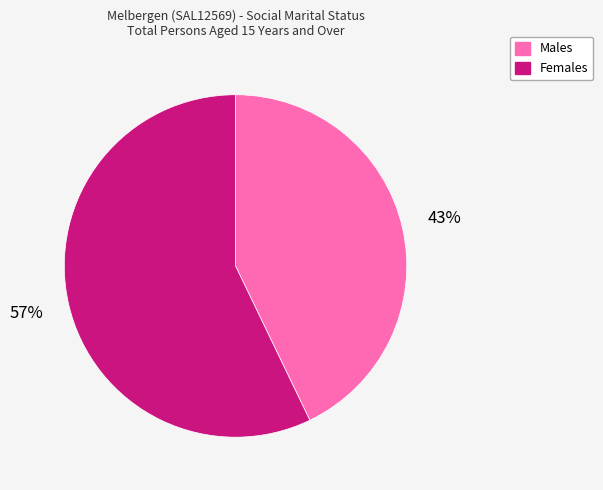

To the nearest percent, what is the combined percentage of Females and Males?

100%